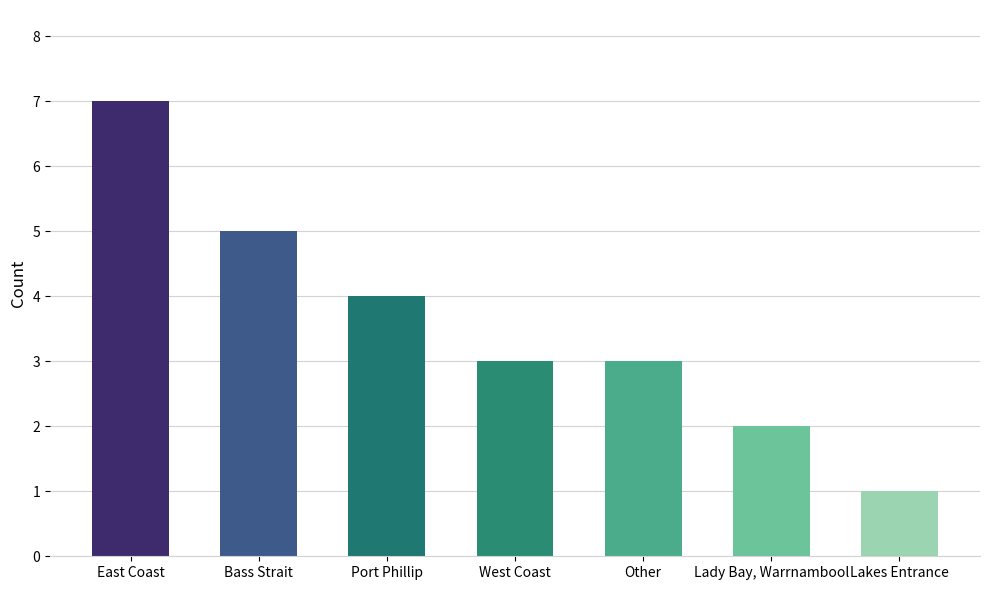

Count the number of categories in the chart.

7